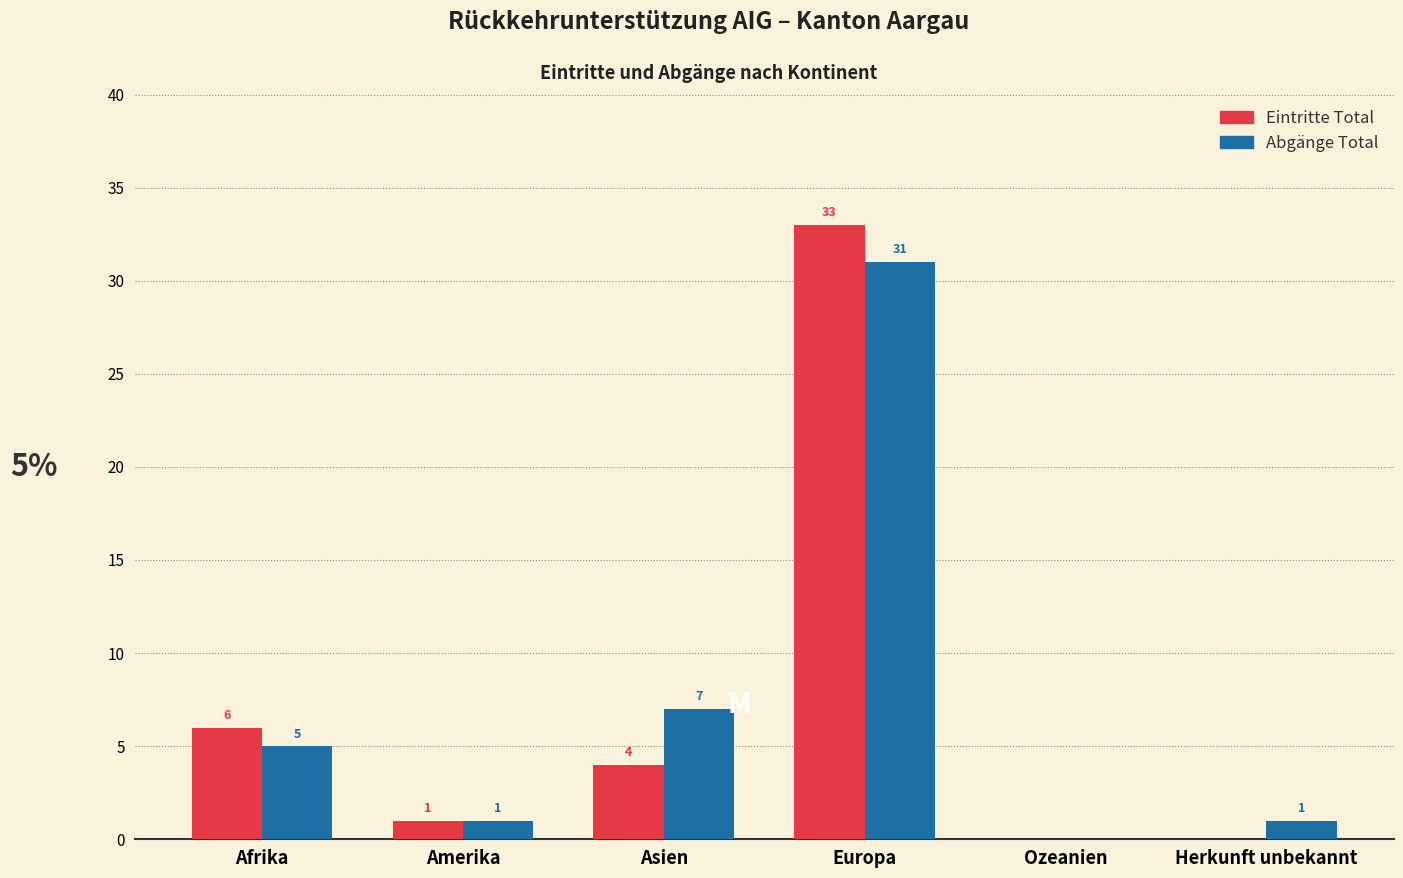

Reading right to left, what are all the values shown in this chart?

Eintritte Total: Herkunft unbekannt=0	Ozeanien=0	Europa=33	Asien=4	Amerika=1	Afrika=6
Abgänge Total: Herkunft unbekannt=1	Ozeanien=0	Europa=31	Asien=7	Amerika=1	Afrika=5